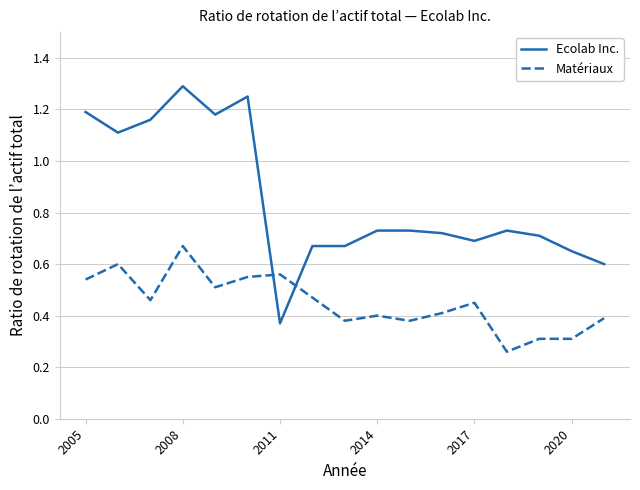

List the series in order of their peak value, lowest first.

Matériaux, Ecolab Inc.